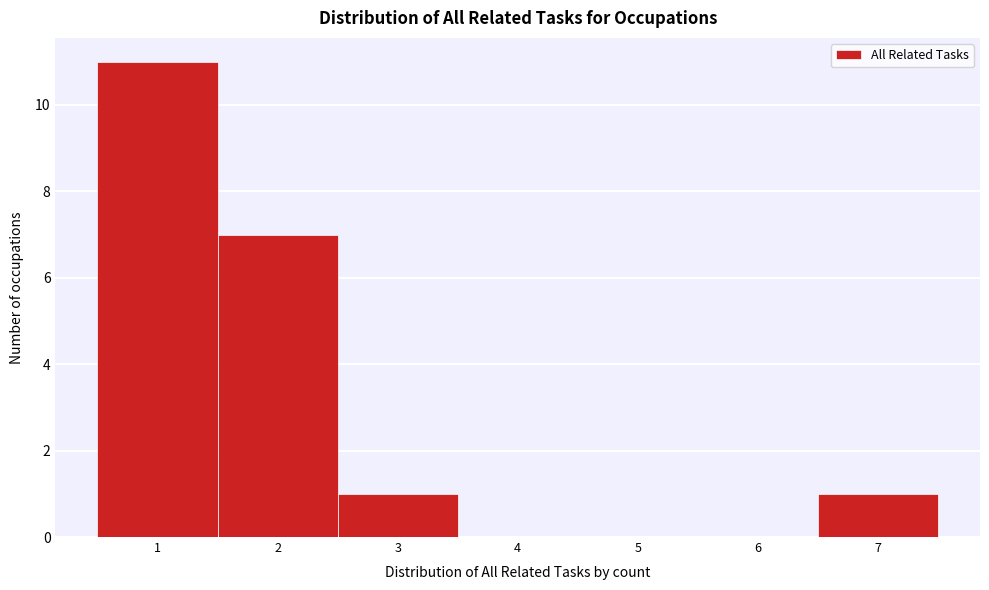

Reading left to right, transcribe this chart: for each bar, give the range it covers on the x-axis and its height. The values are not printed on the chart, so give them approximately, as read against the axis.

0.5 to 1.5: 11
1.5 to 2.5: 7
2.5 to 3.5: 1
3.5 to 4.5: 0
4.5 to 5.5: 0
5.5 to 6.5: 0
6.5 to 7.5: 1